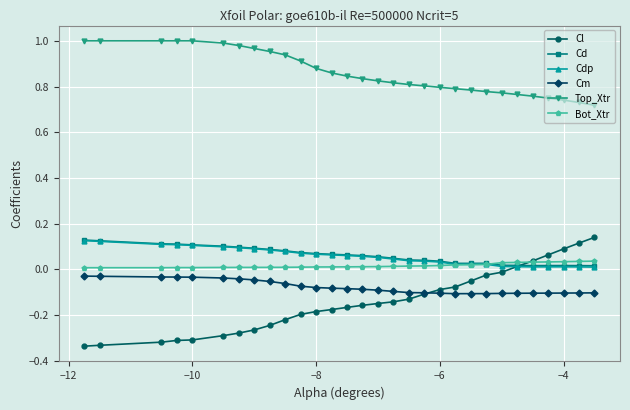

Which series has the widest spread of values?

Cl